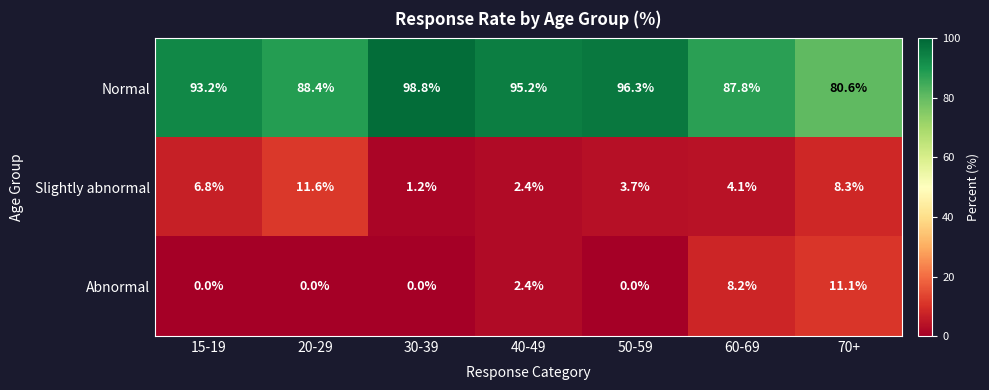

What is the total value across all series at 70+?

100.0